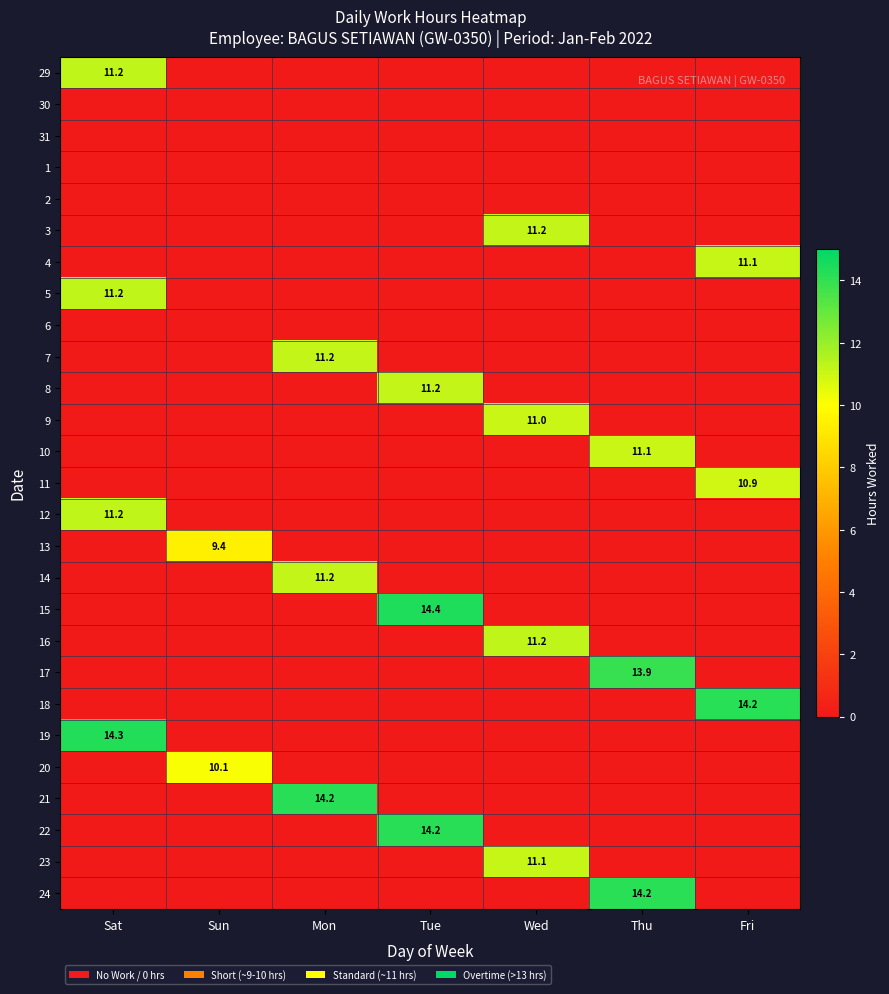

Where is 7 nearest to the value 5?

Sat